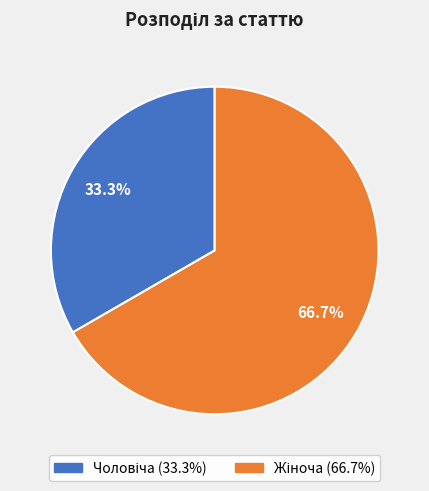

Is there a majority slice in this chart?

Yes